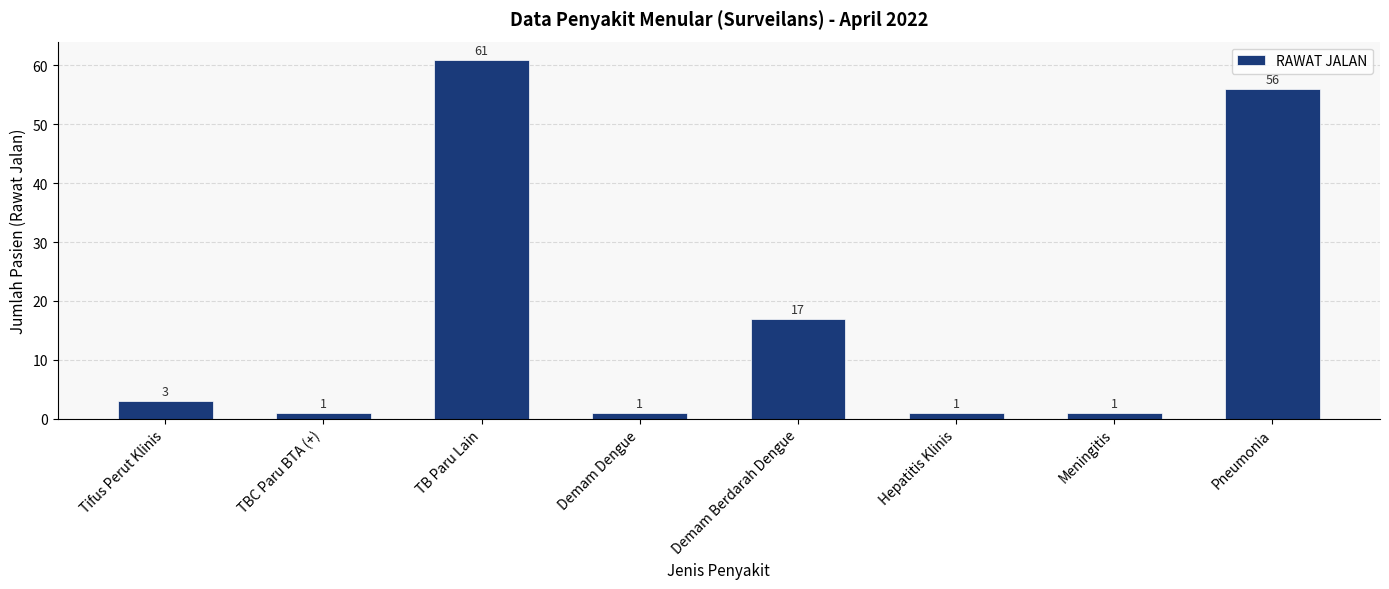

Approximately how many times larger is the value at TB Paru Lain compared to Demam Berdarah Dengue?

3.6